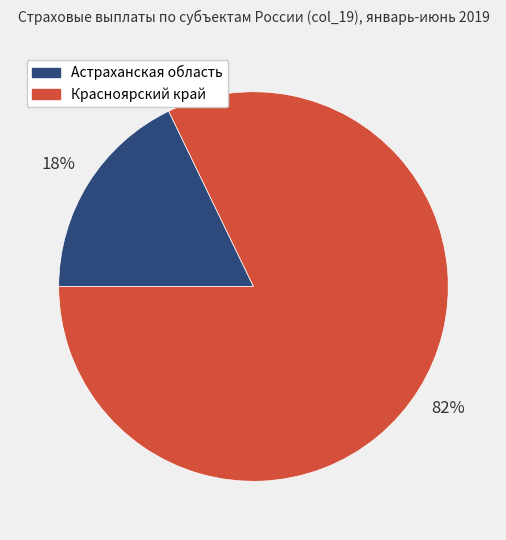

Between Астраханская область and Красноярский край, which is larger?

Красноярский край